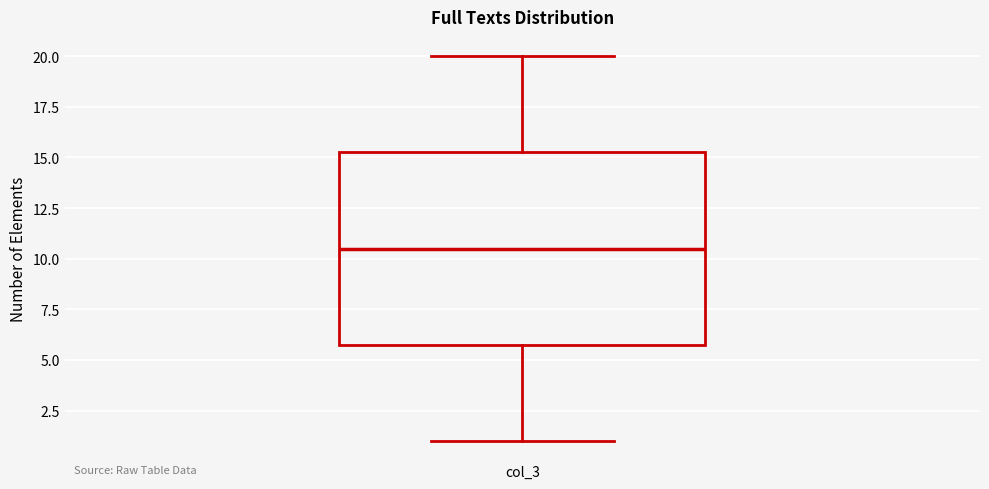

Where does the upper whisker of the box for col_3 end on the y-axis? The values are not printed on the chart, so give them approximately, as read against the axis.

20.0